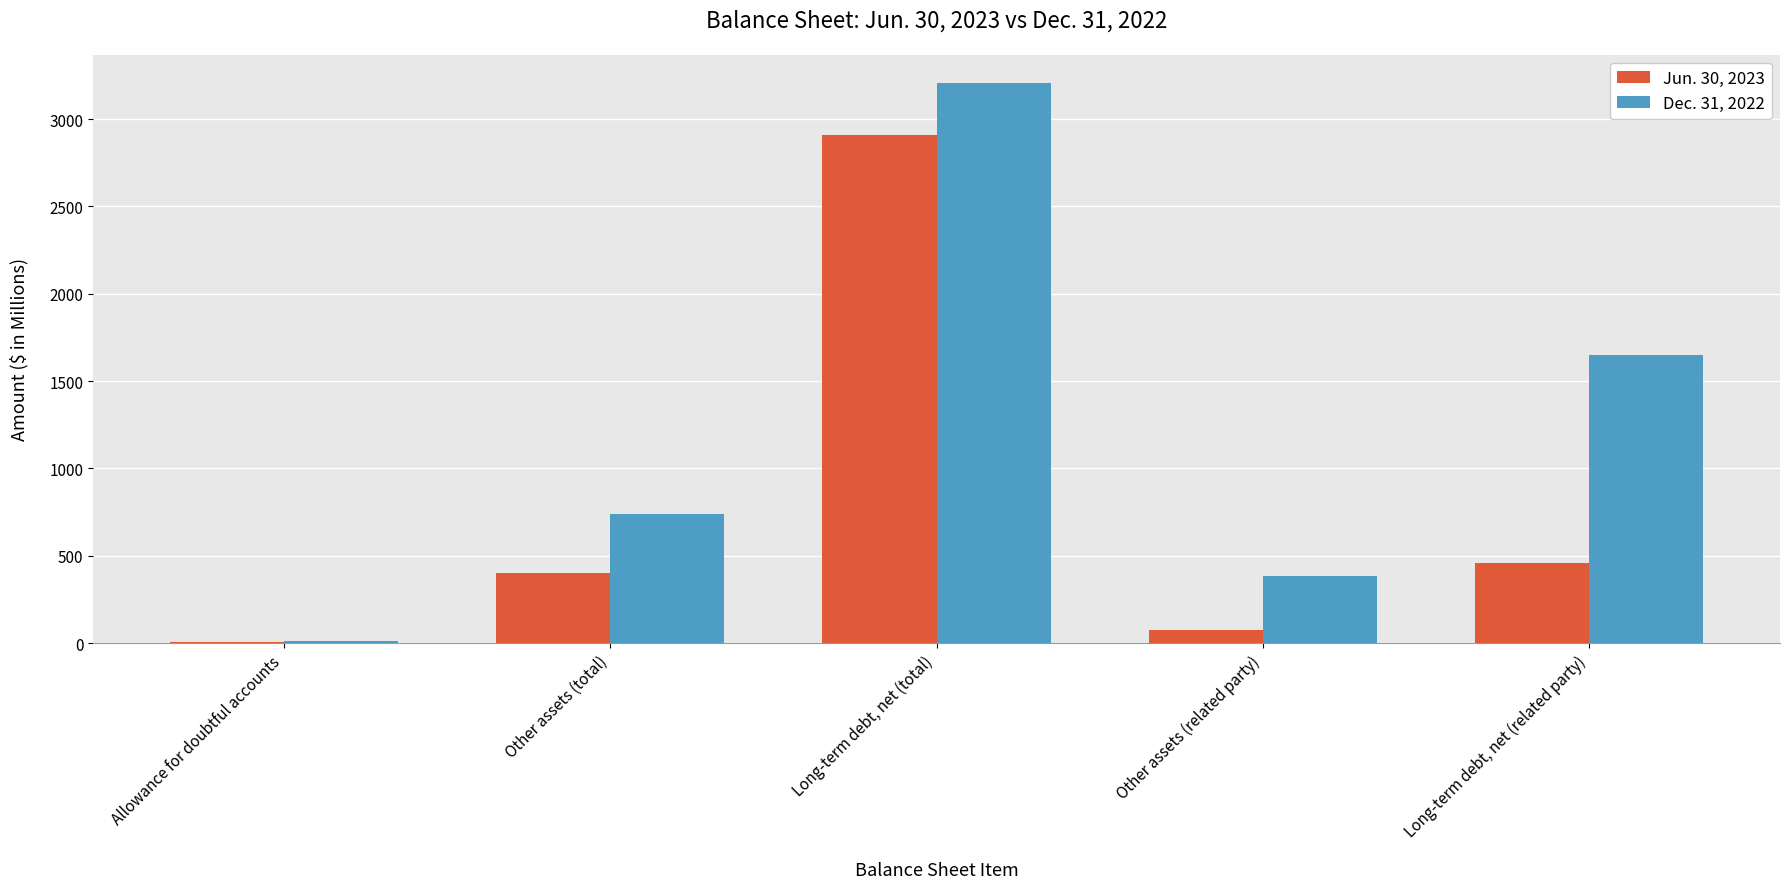

What is the average value of the Jun. 30, 2023 series?

770